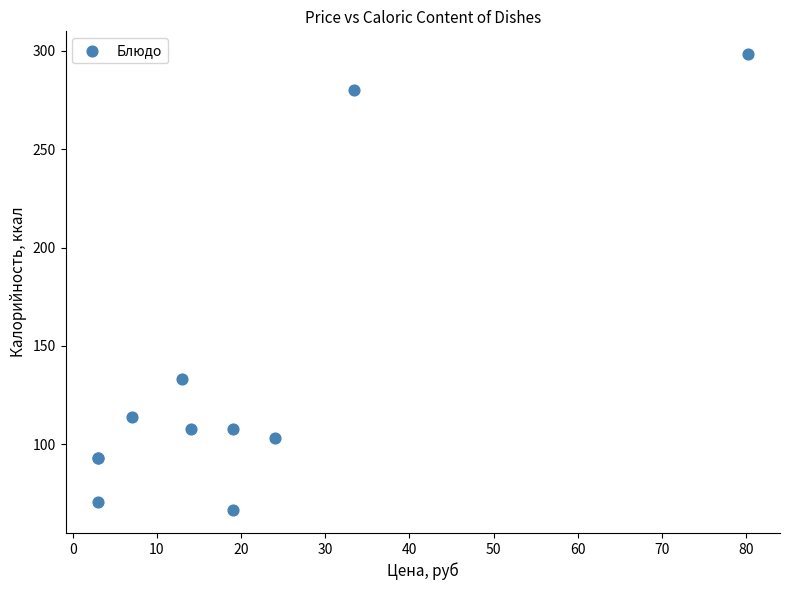

What Y value in the scatter plot is closest to 182?

133.0